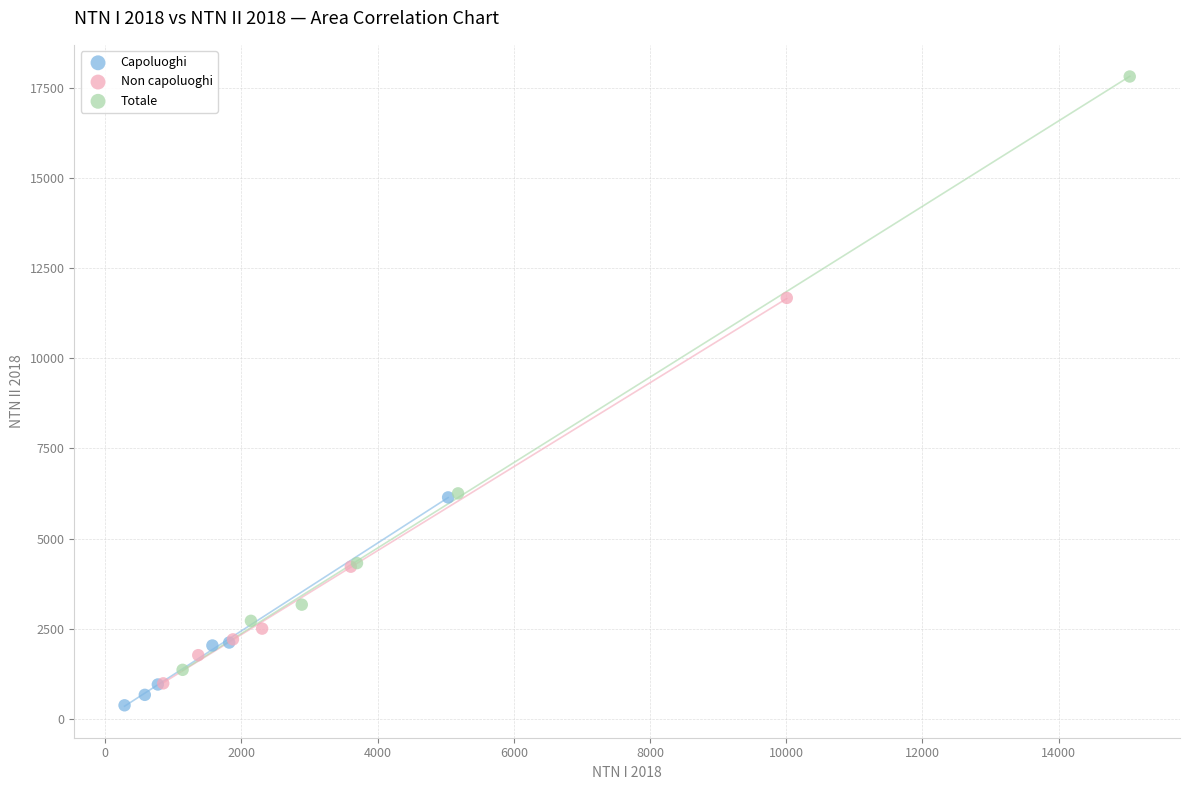

Which series has the largest Y range (max minus min)?

Totale